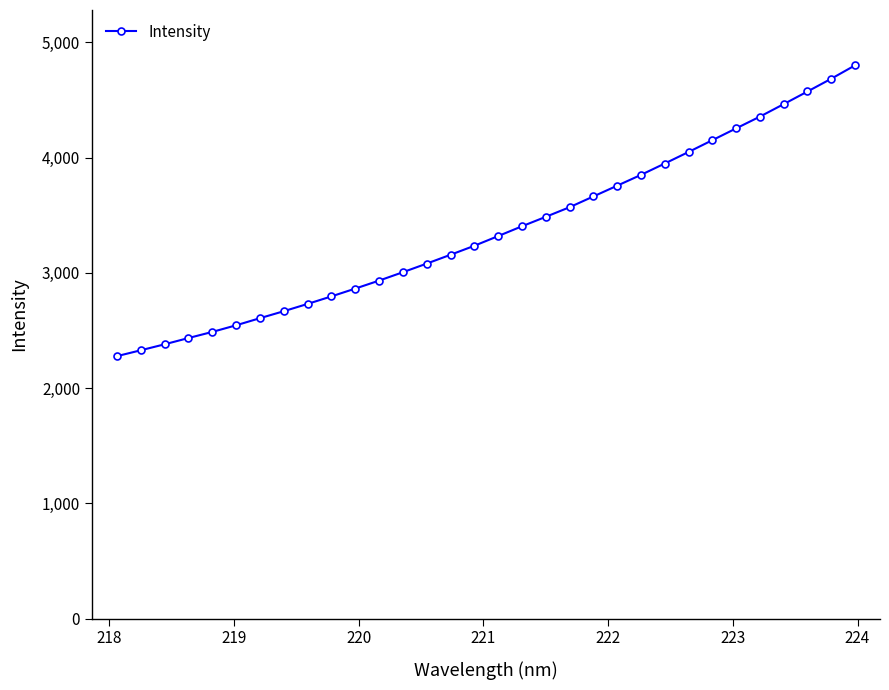

What is the value of the 16th point from the left?

3235.4